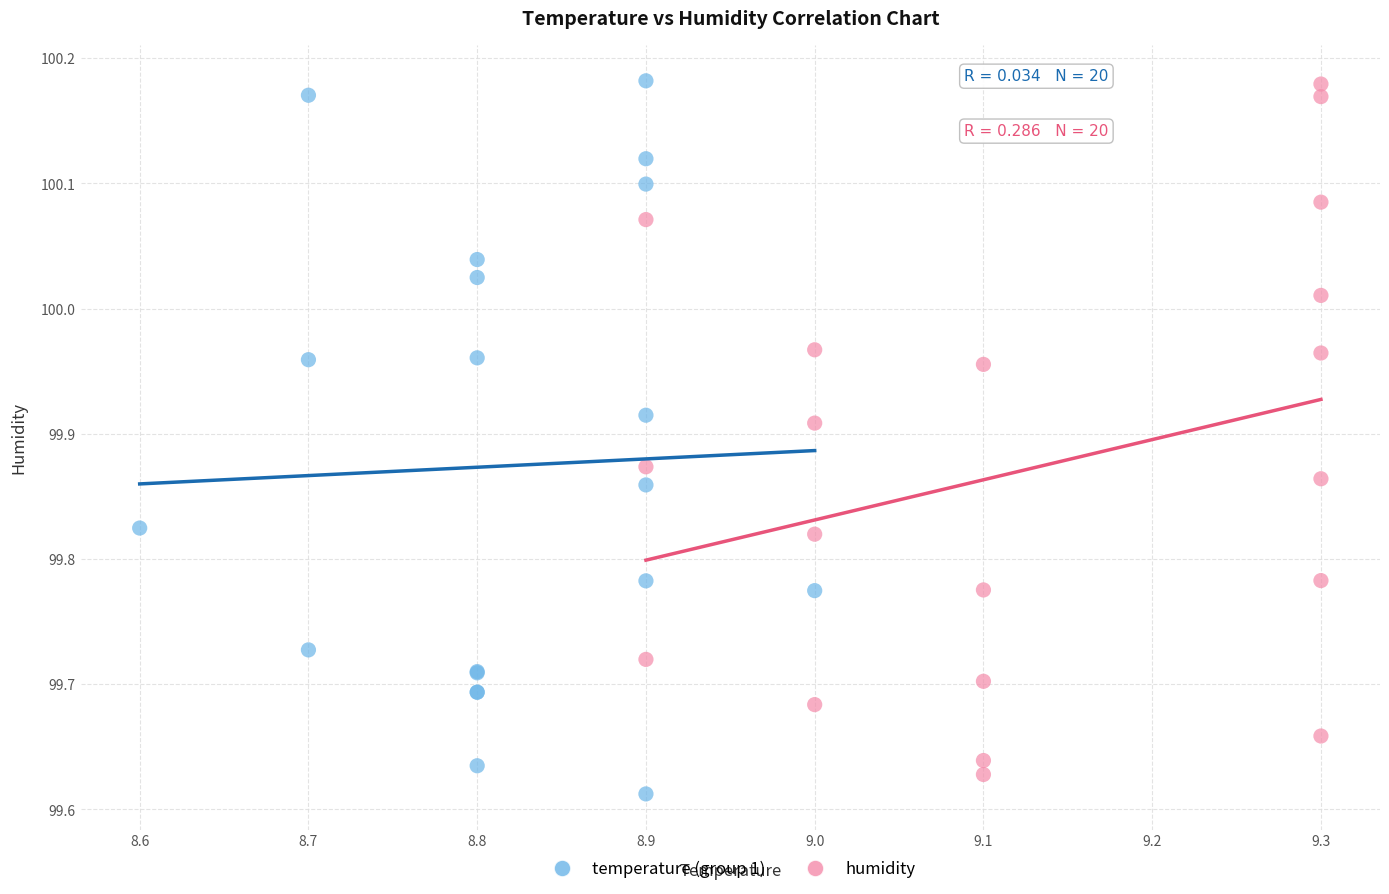

Which series has the largest Y range (max minus min)?

temperature (group 1)